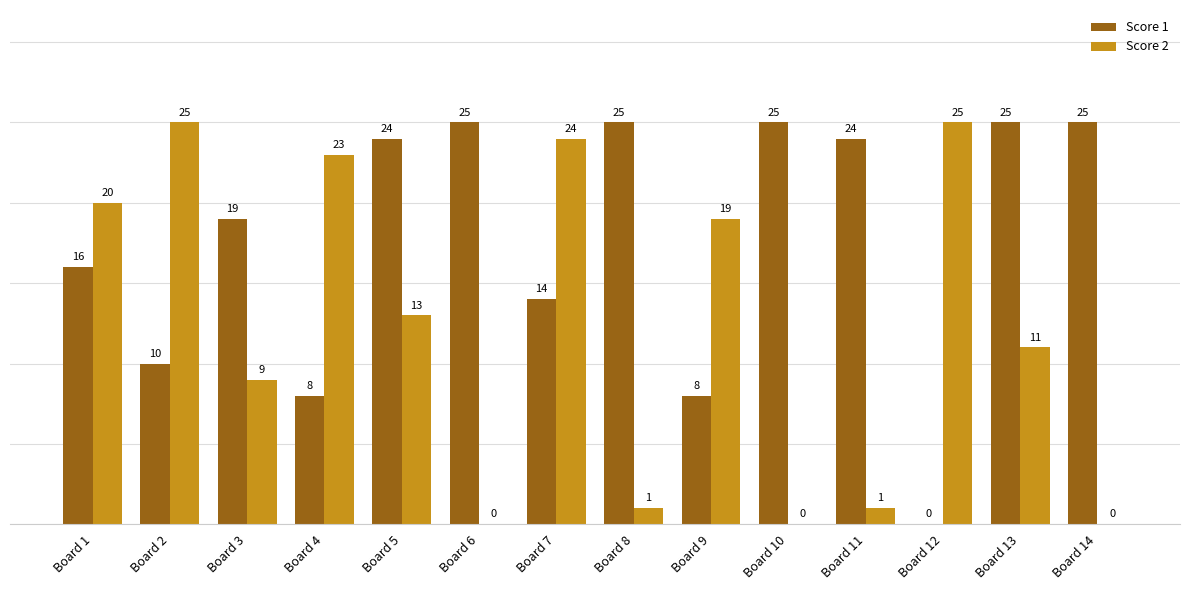

Are the bars grouped side by side (vs. stacked)?

Yes